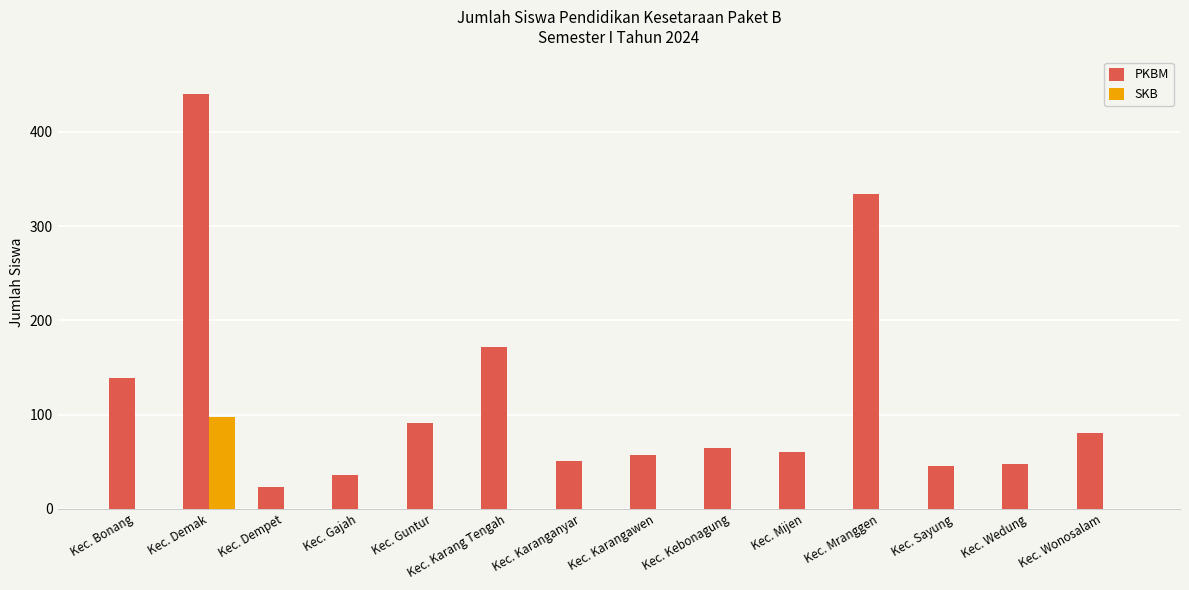

How many distinct data groups are displayed?

2